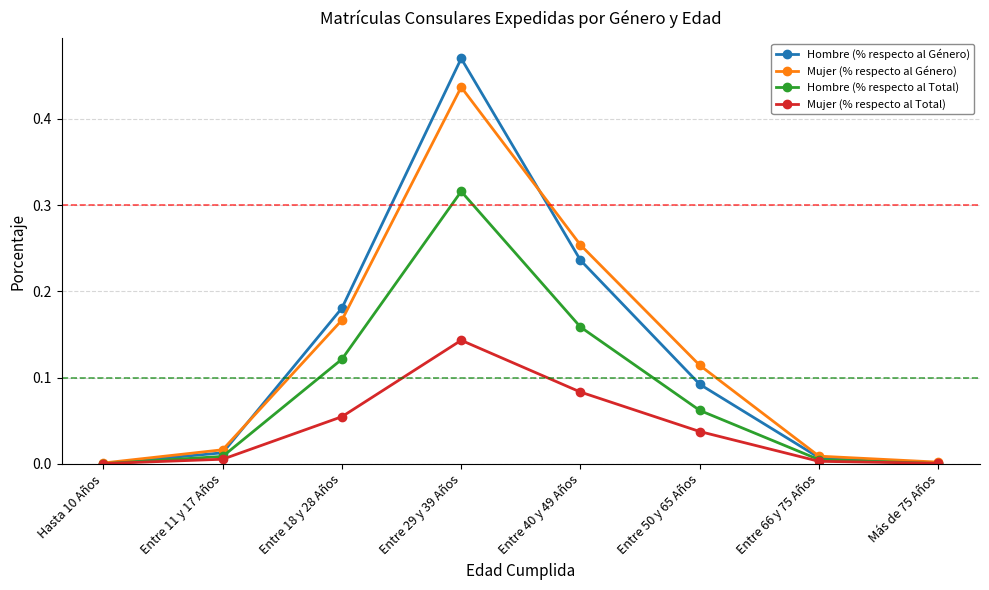

How many intersections are there between Mujer (% respecto al Total) and Hombre (% respecto al Total)?

2